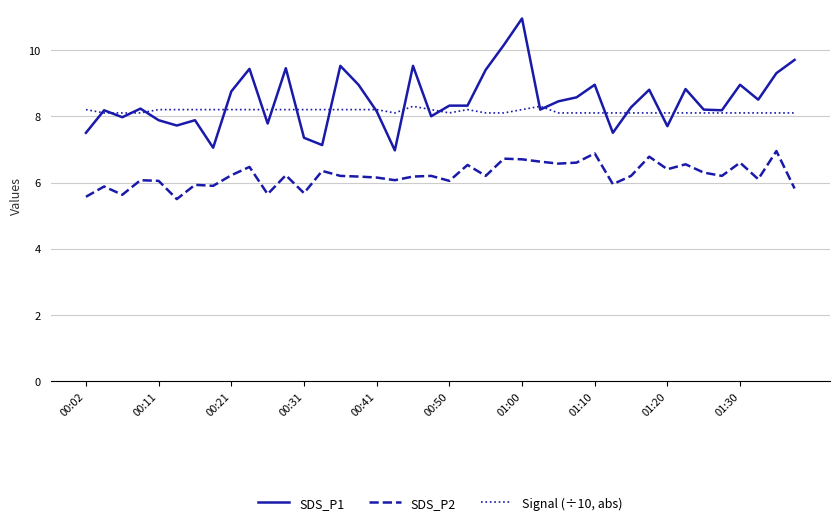

True or false: SDS_P2 and Signal (÷10, abs) intersect in this chart.

False